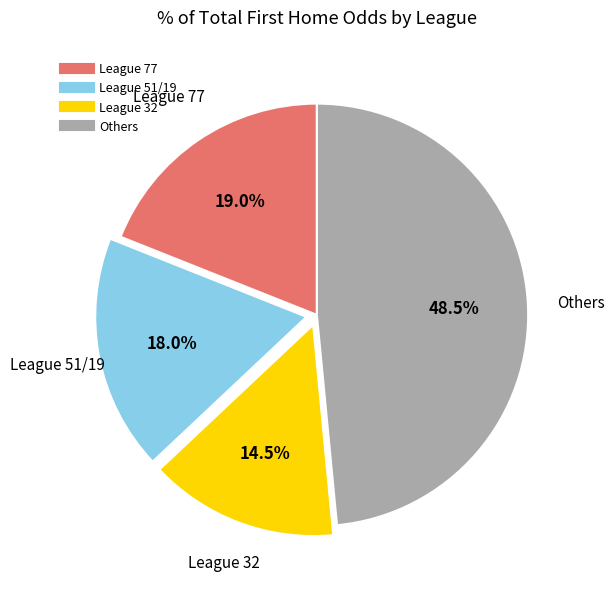

Is there any slice that represents more than half of the pie?

No